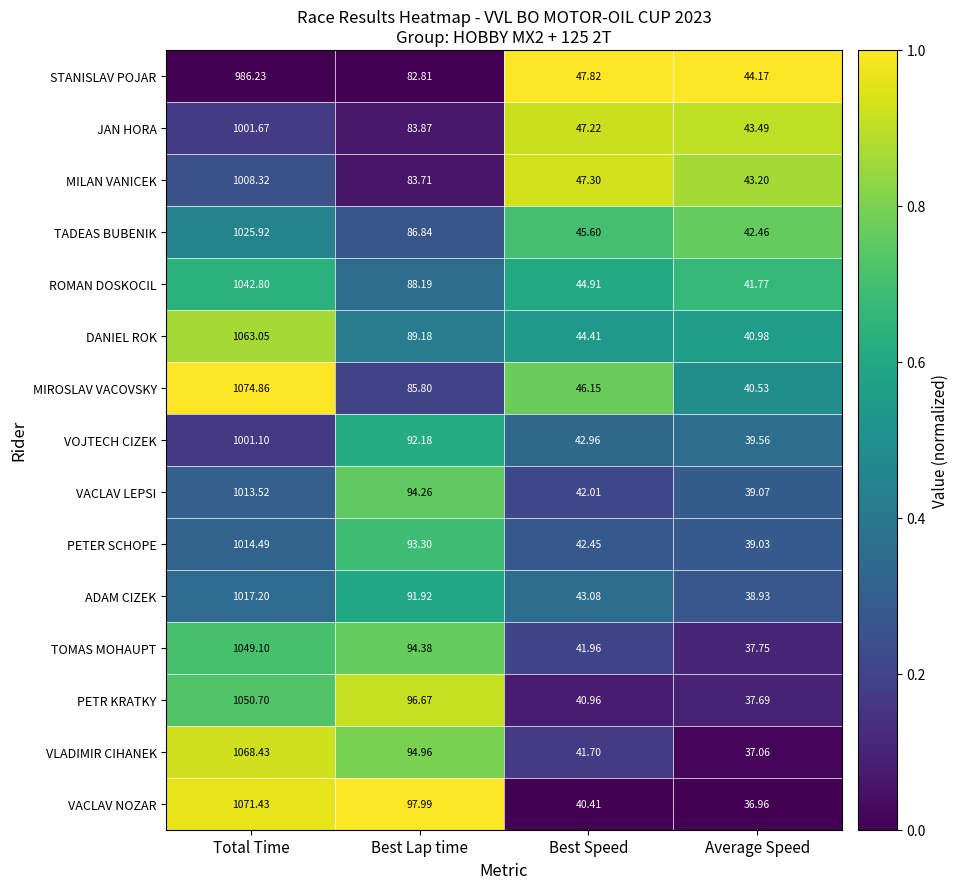

List the series in order of their peak value, highest first.

MIROSLAV VACOVSKY, VACLAV NOZAR, VLADIMIR CIHANEK, DANIEL ROK, PETR KRATKY, TOMAS MOHAUPT, ROMAN DOSKOCIL, TADEAS BUBENIK, ADAM CIZEK, PETER SCHOPE, VACLAV LEPSI, MILAN VANICEK, JAN HORA, VOJTECH CIZEK, STANISLAV POJAR